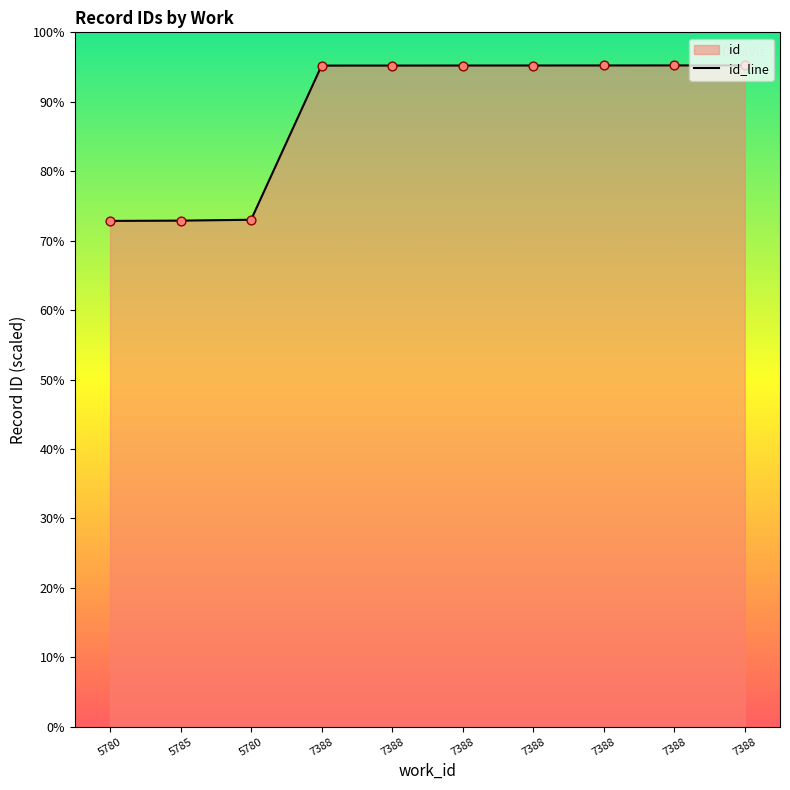

What is the change in value from 5780 to 7388?

+4739